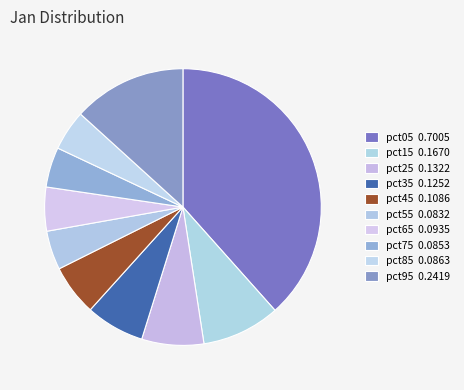

Count the number of slices in the pie.

10